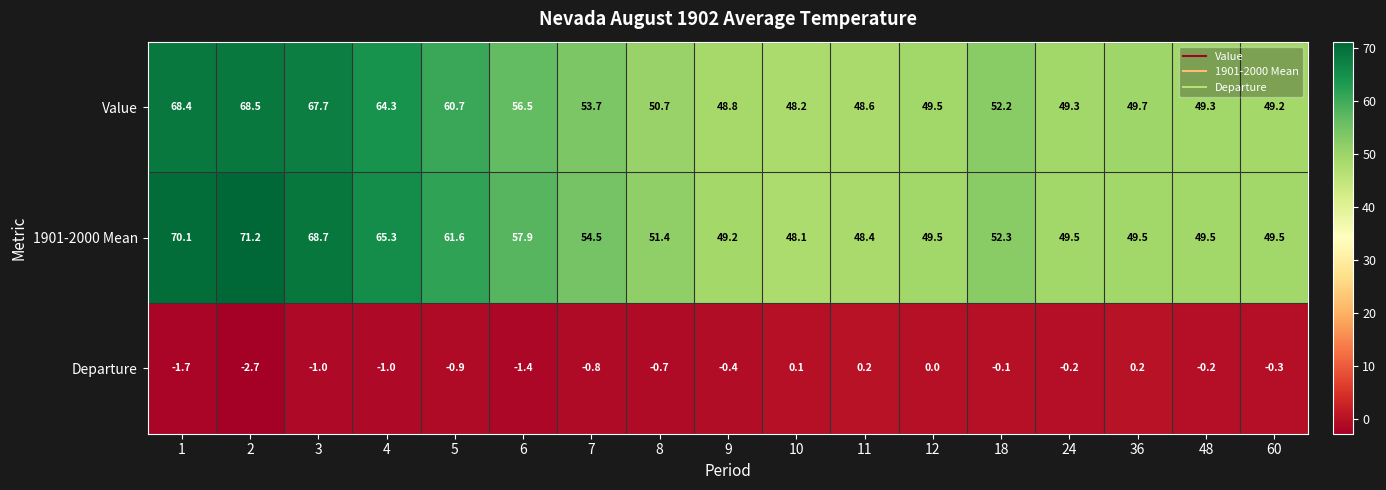

What is the average value of the 1901-2000 Mean series?

55.7